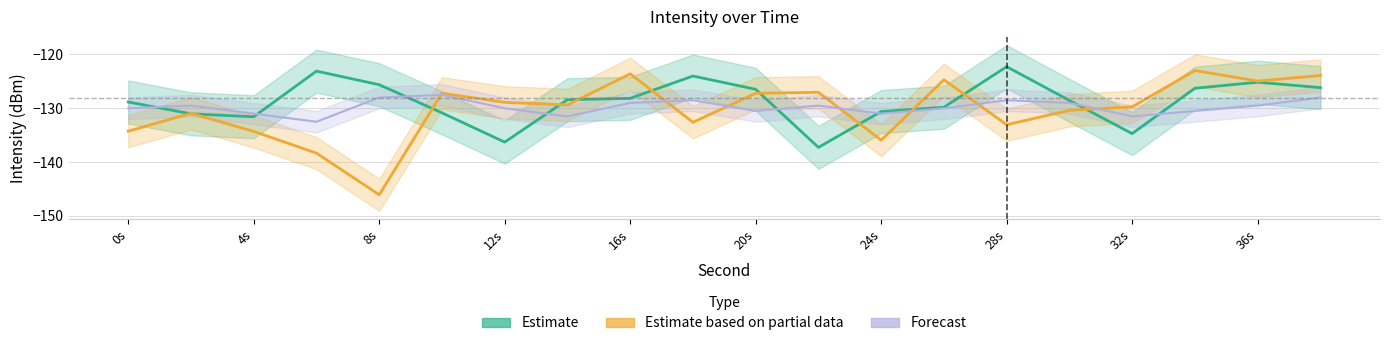

What is the value of the Forecast point at the 3rd from the left?

-131.0